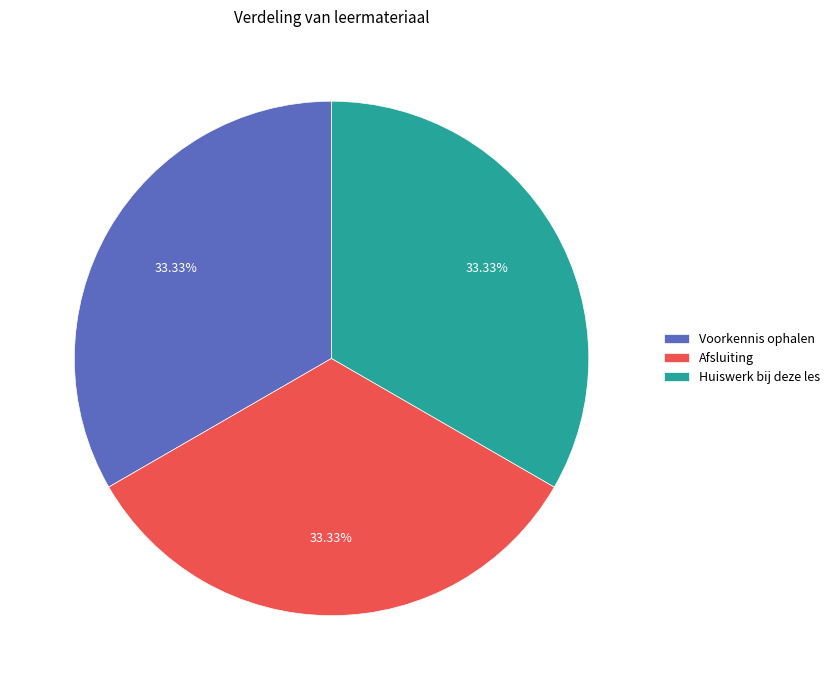

What percentage is the Huiswerk bij deze les slice, to the nearest percent?

33%